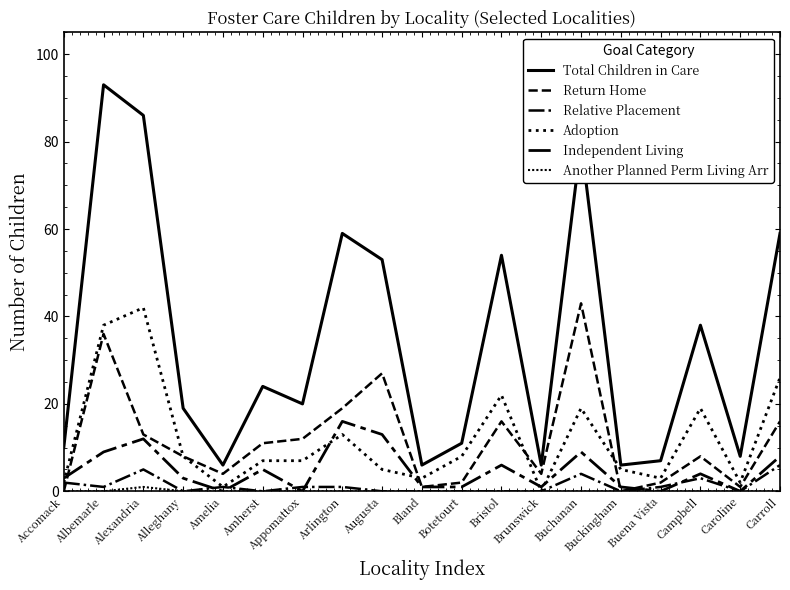

At which label is Return Home closest to 21?

Arlington